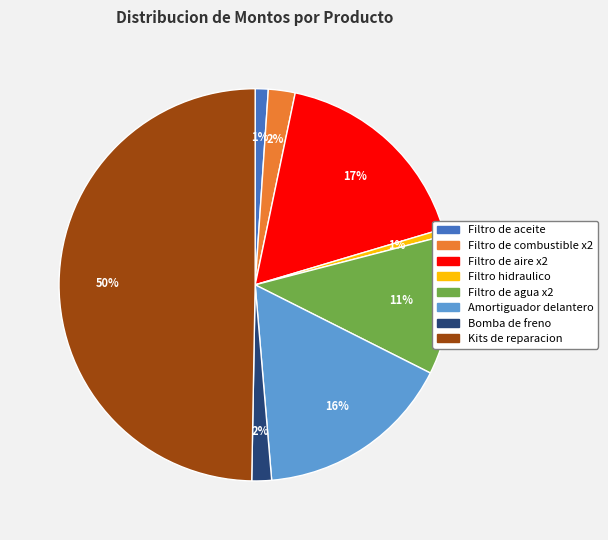

Which has a higher value, Amortiguador delantero or Kits de reparacion?

Kits de reparacion